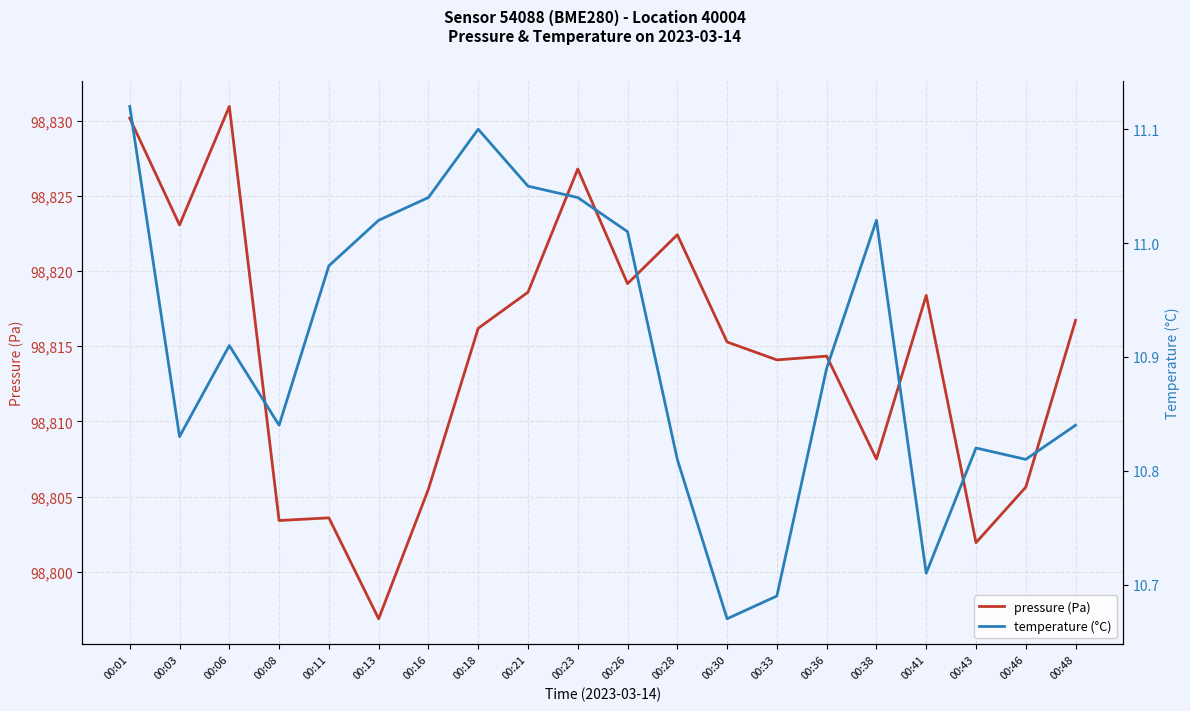

Where is the first local maximum for pressure (Pa)?

00:06